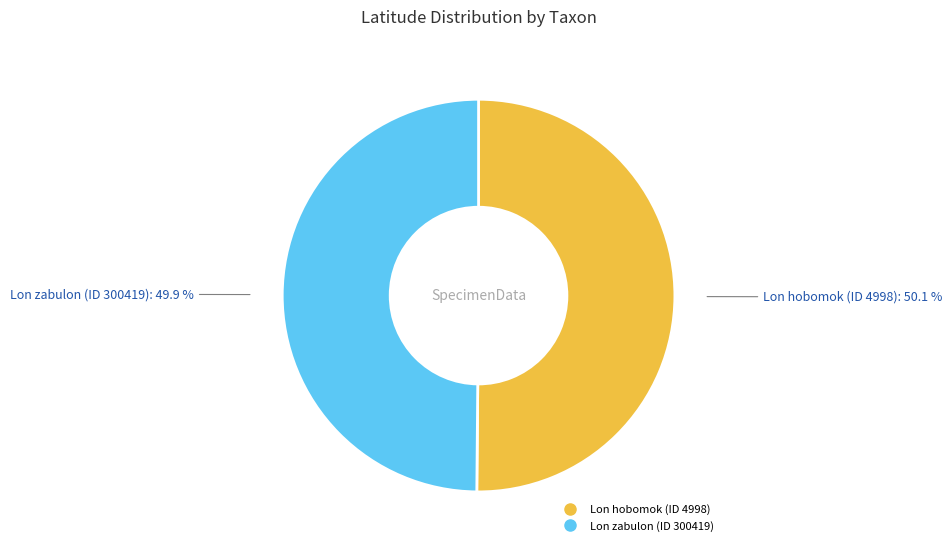

To the nearest percent, what portion does Lon hobomok (ID 4998) represent?

50%